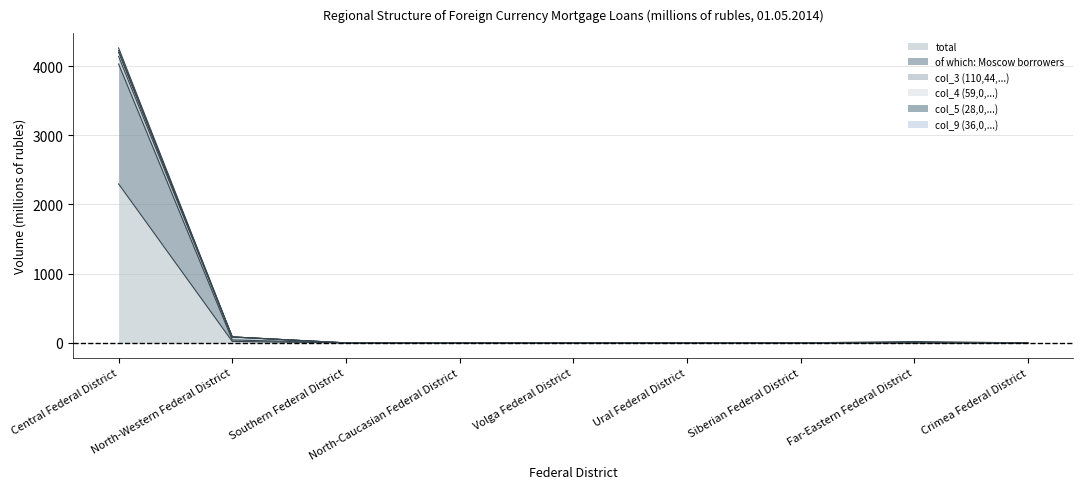

Which label corresponds to the smallest value in the chart?

Southern Federal District